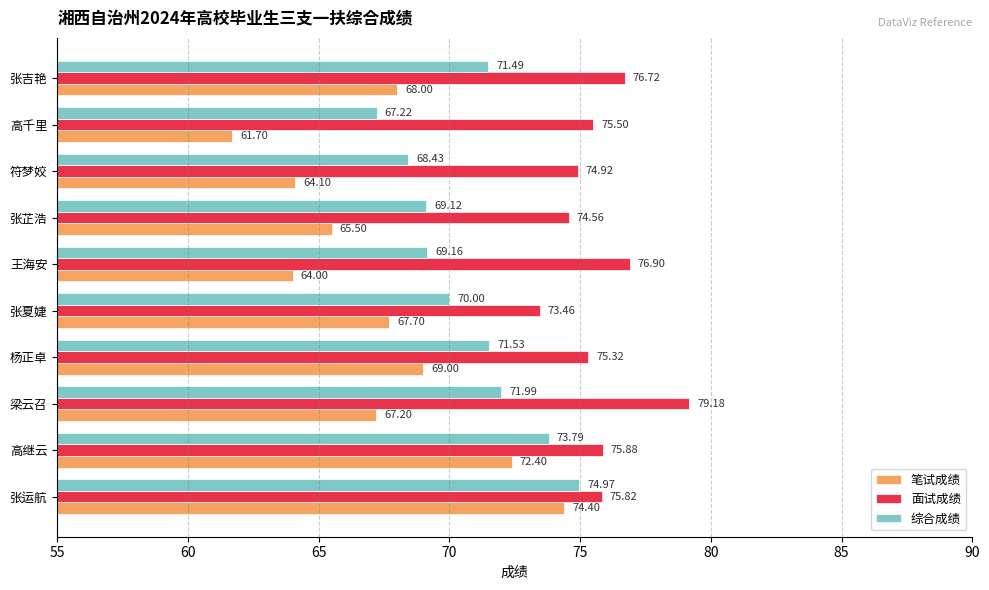

What is the greatest value displayed?

79.2